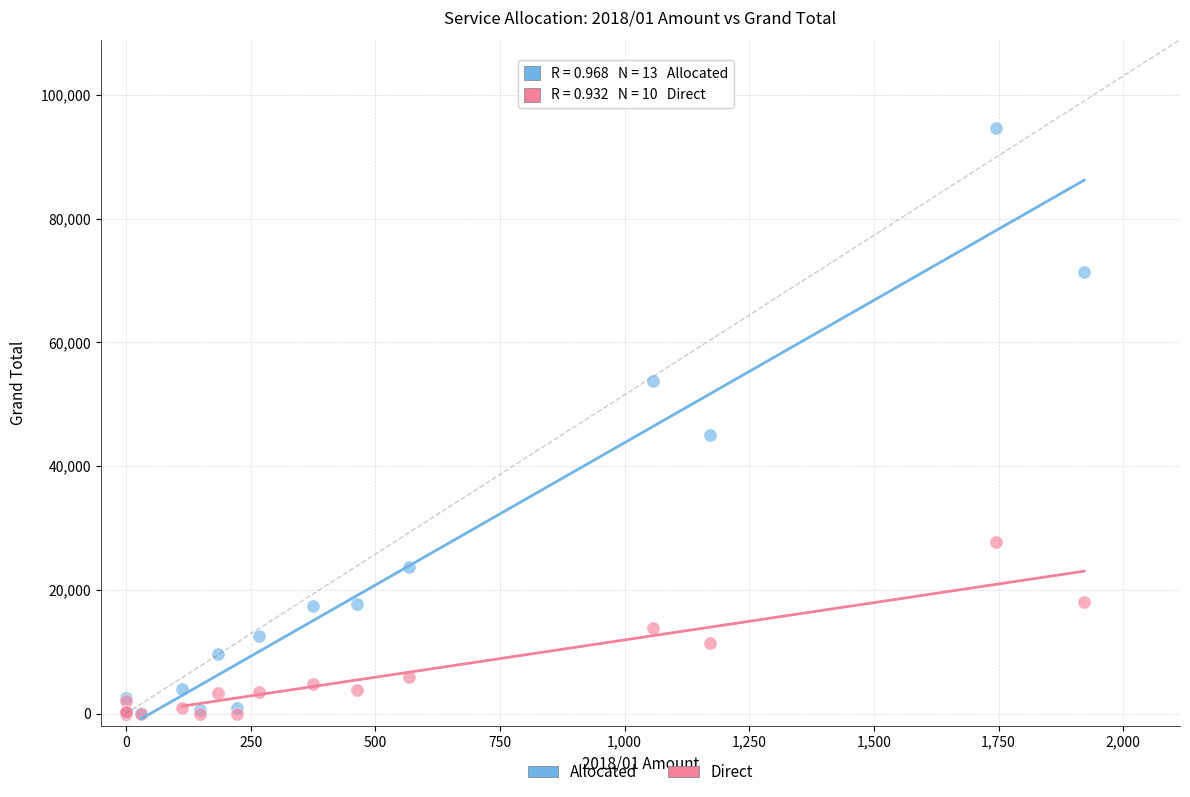

Across all series, what Y value is closest to 47366?

44997.3